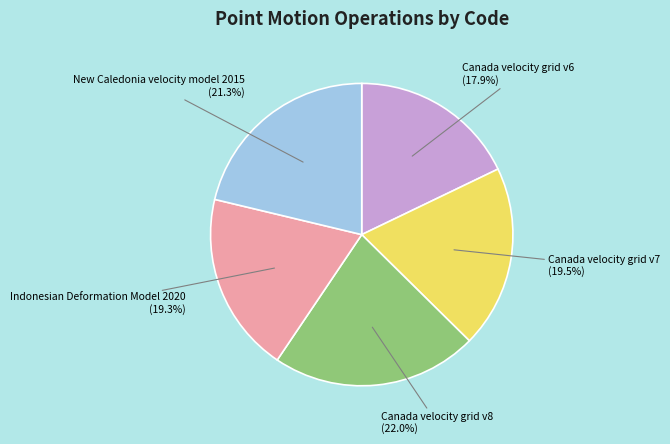

Does any single category account for the majority?

No